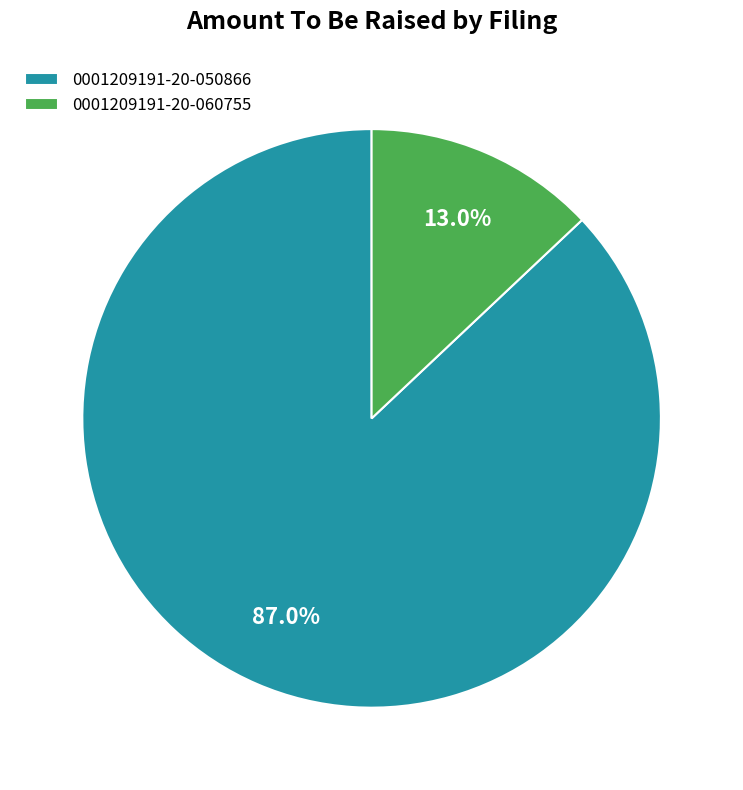

Between 0001209191-20-060755 and 0001209191-20-050866, which is larger?

0001209191-20-050866